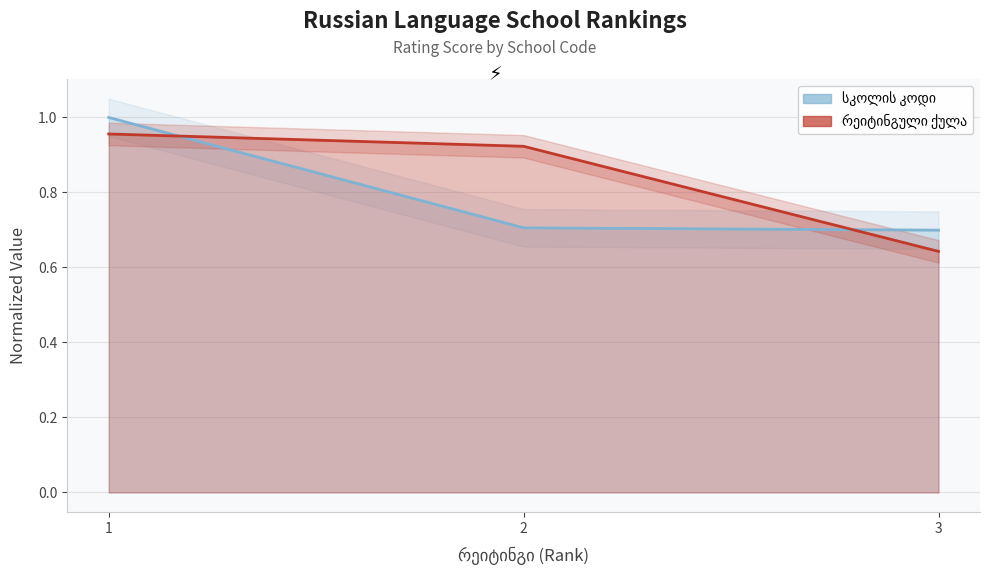

The value of სკოლის კოდი at 3 is 0.9. True or false?

False